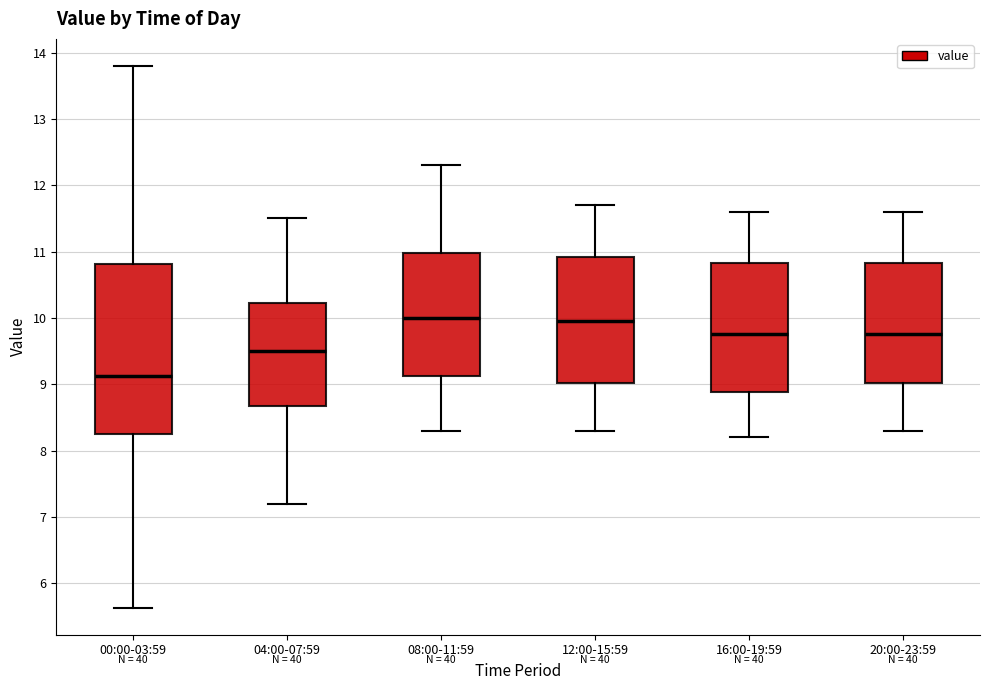

Reading left to right, read every box against the y-axis: the position of its median line, the range the box covers, and the ends of its whiskers. The values are not printed on the chart, so give them approximately, as read against the axis.

00:00-03:59: median 9.1, box 8.3 to 10.8, whiskers 5.6 to 13.8
04:00-07:59: median 9.5, box 8.7 to 10.2, whiskers 7.2 to 11.5
08:00-11:59: median 10.0, box 9.1 to 11.0, whiskers 8.3 to 12.3
12:00-15:59: median 10.0, box 9.0 to 10.9, whiskers 8.3 to 11.7
16:00-19:59: median 9.8, box 8.9 to 10.8, whiskers 8.2 to 11.6
20:00-23:59: median 9.8, box 9.0 to 10.8, whiskers 8.3 to 11.6